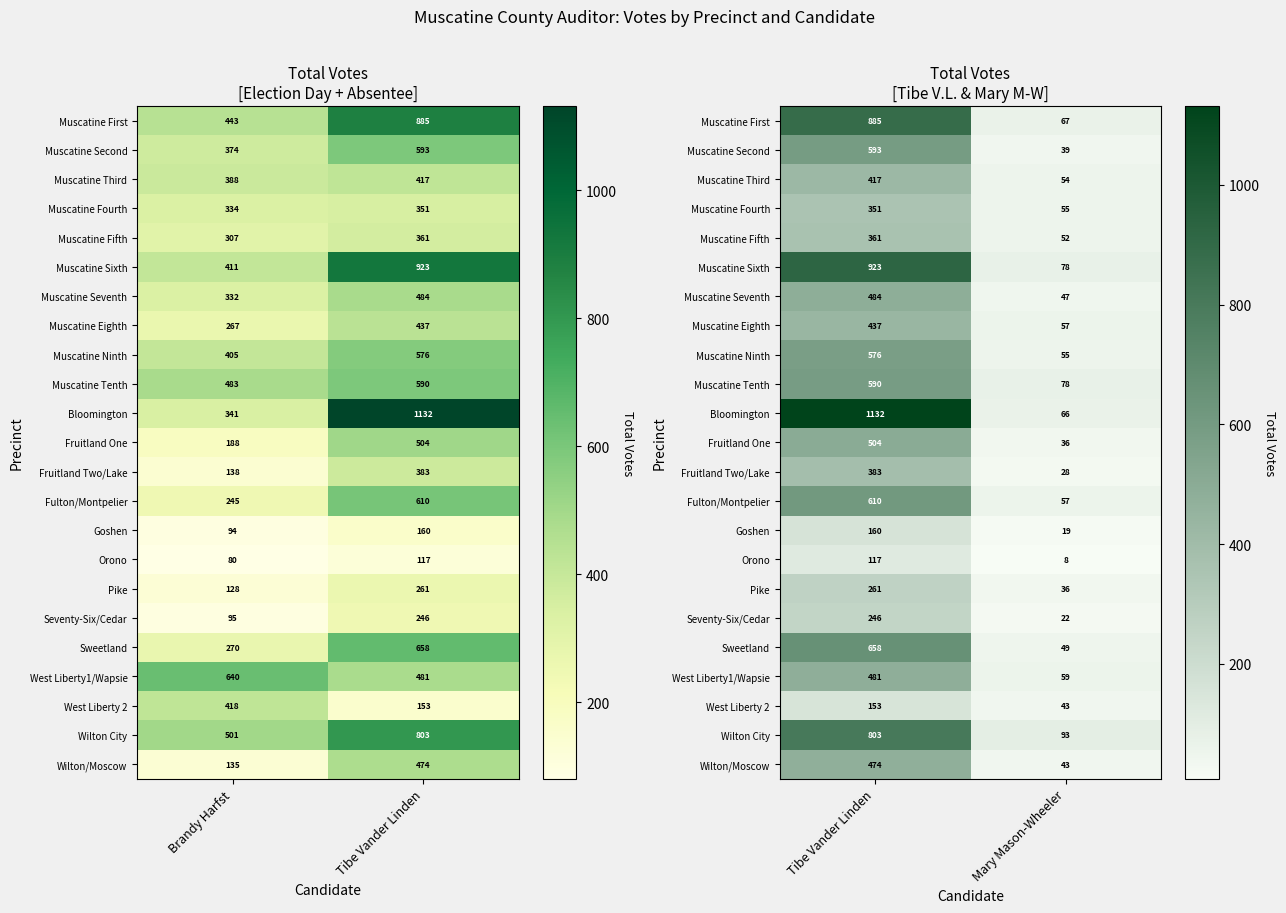

Which series has the largest total across all categories?

Bloomington